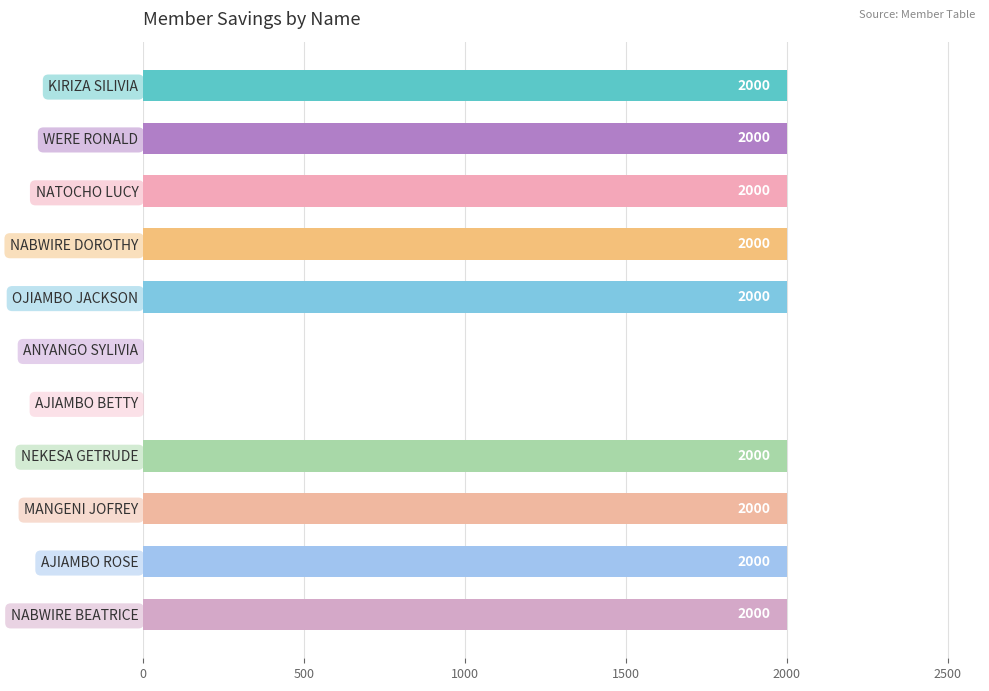

The chart shows a value of 849 at MANGENI JOFREY. True or false?

False